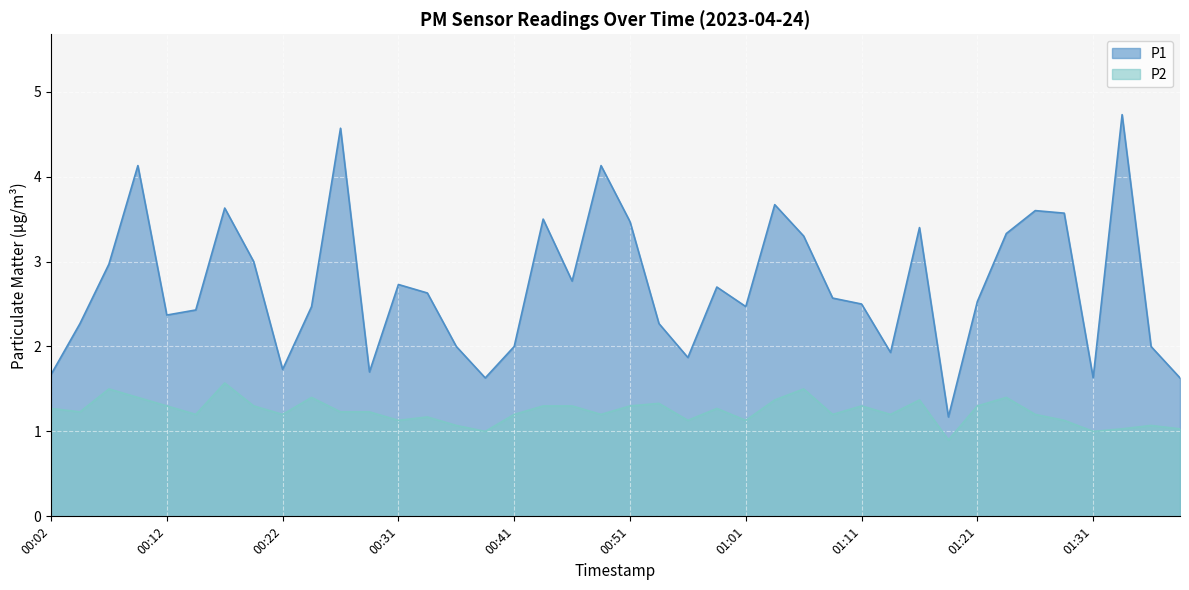

How many interior local peaks does the P2 series have?

11